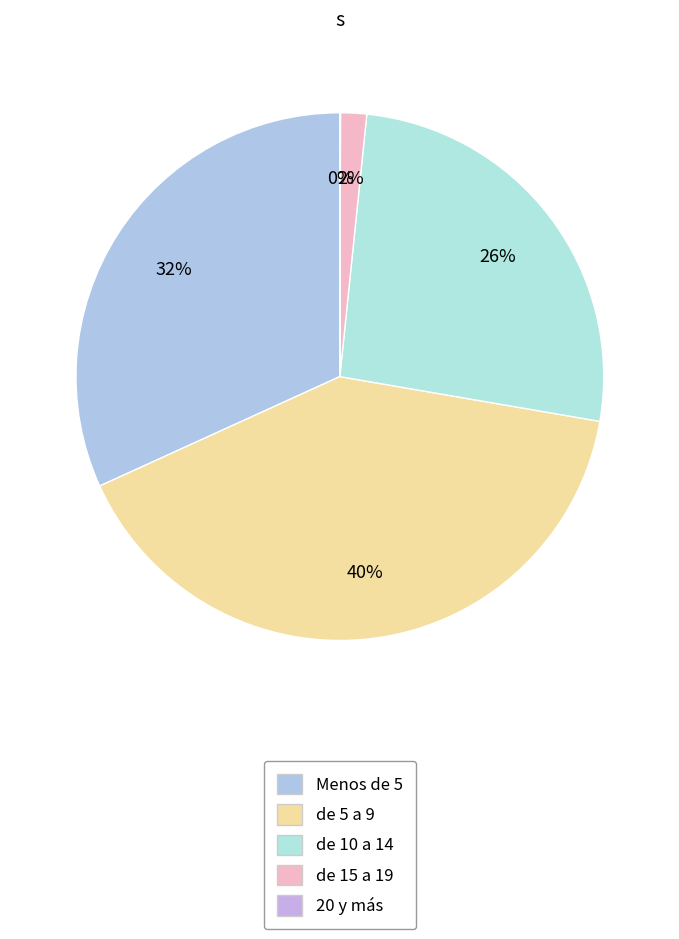

Does Menos de 5 represent more than half of the total?

No